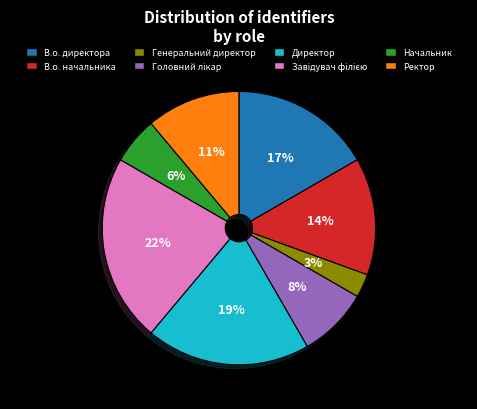

What percentage is the Генеральний директор slice, to the nearest percent?

3%